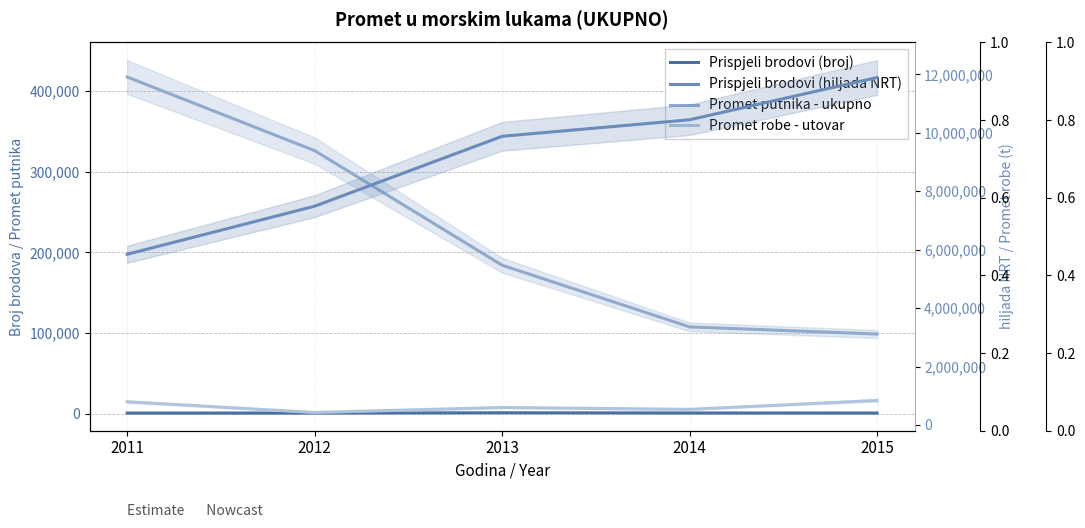

Reading left to right, what are all the values shown in this chart?

Prispjeli brodovi (broj): 2011=1133	2012=1139	2013=1450	2014=1215	2015=1167
Promet putnika - ukupno: 2011=417330	2012=326124	2013=184231	2014=107814	2015=98974
Prispjeli brodovi (hiljada NRT): 2011=5842941	2012=7487488	2013=9880547	2014=10446590	2015=11893567
Promet robe - utovar: 2011=793740	2012=427690	2013=597675	2014=533780	2015=838652